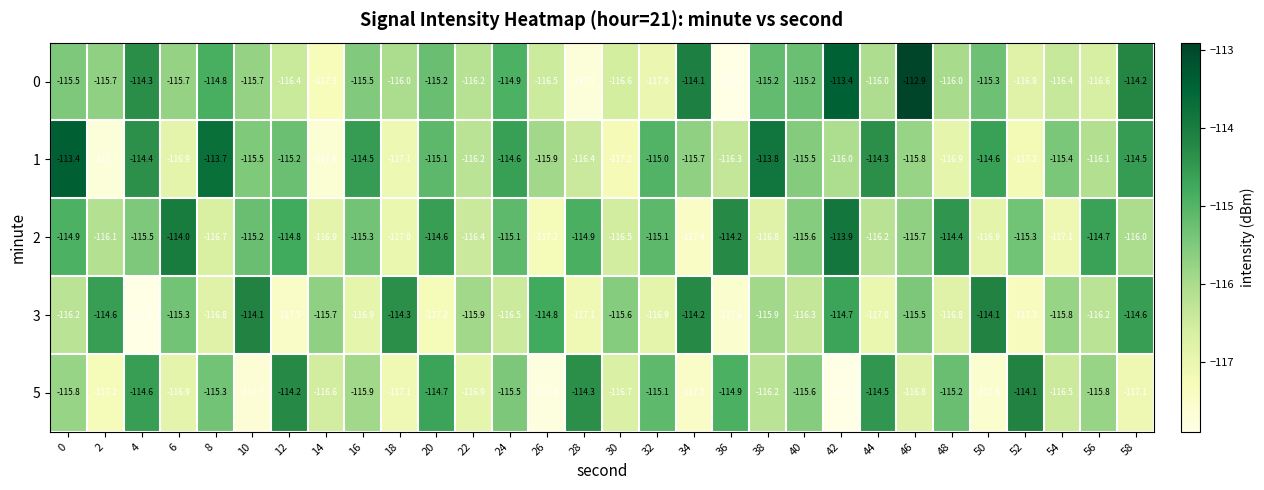

Is the value of 5 at 44 greater than the value of 0 at 20?

Yes